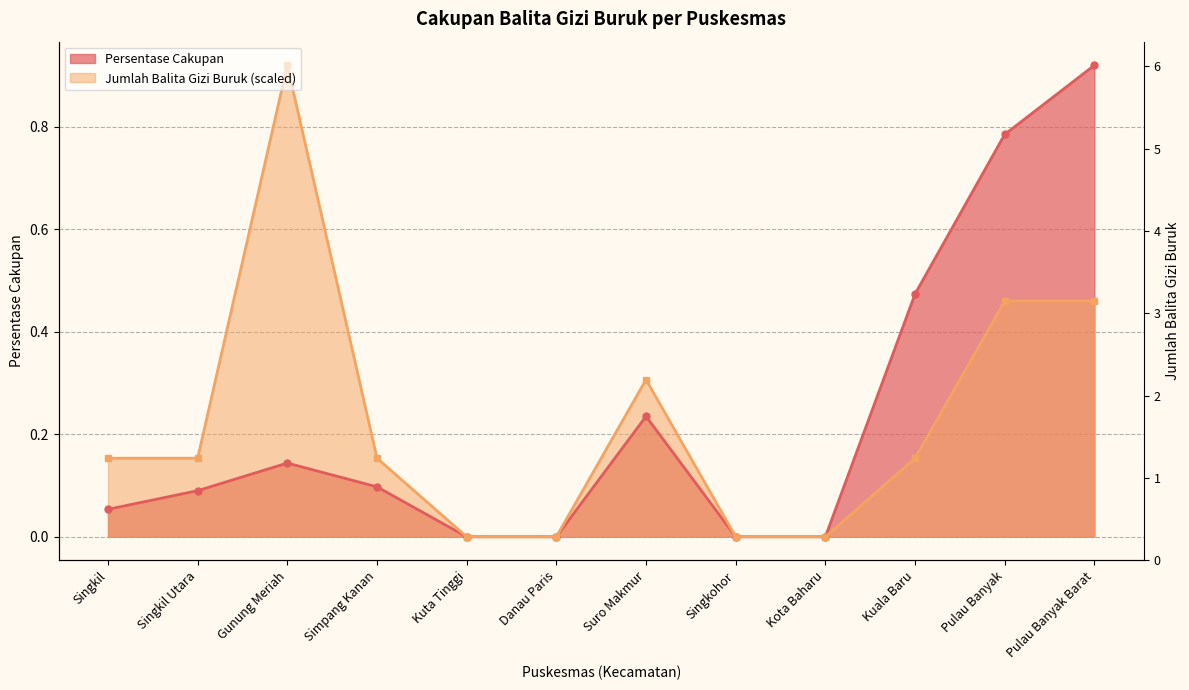

What is the difference between the Jumlah Balita Gizi Buruk values at Kuta Tinggi and Pulau Banyak Barat?

0.5